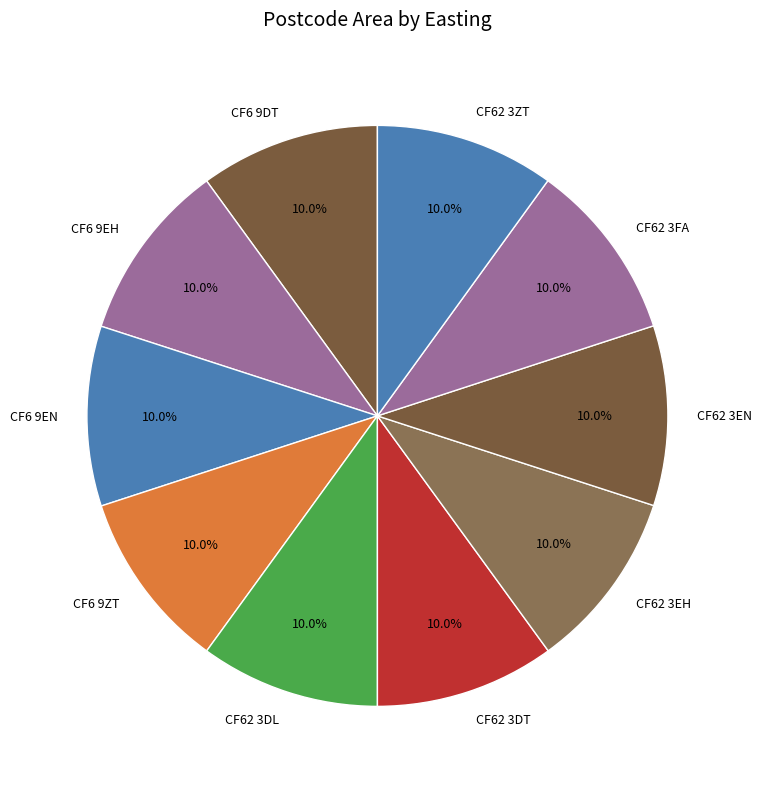

How much of the chart is everything except CF6 9EN?

90.0%